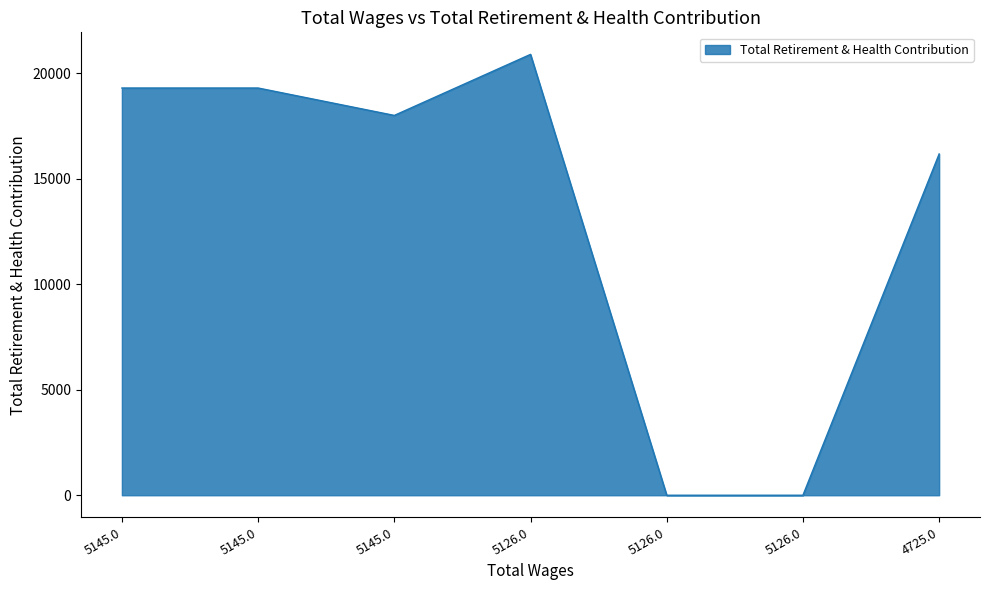

Does the chart display data point markers on the line(s)?

No